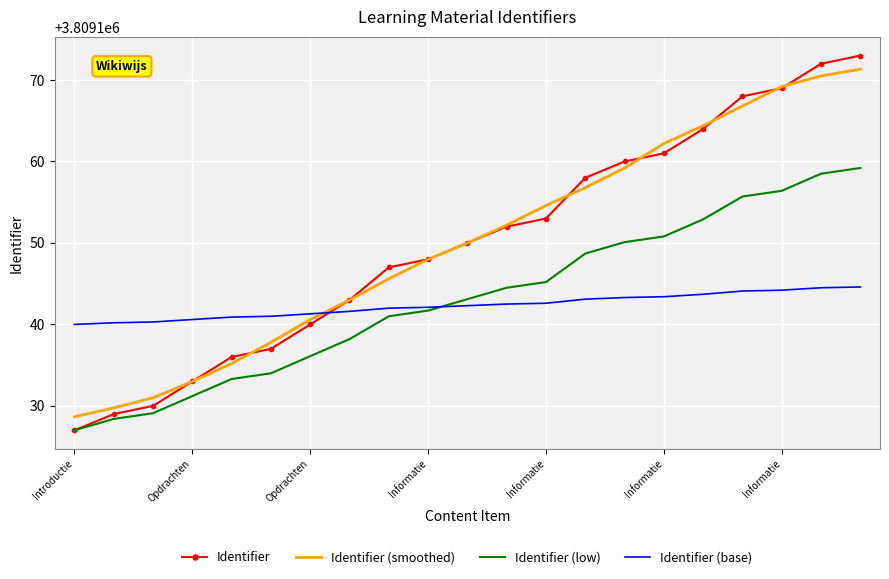

Which series has the widest spread of values?

Identifier